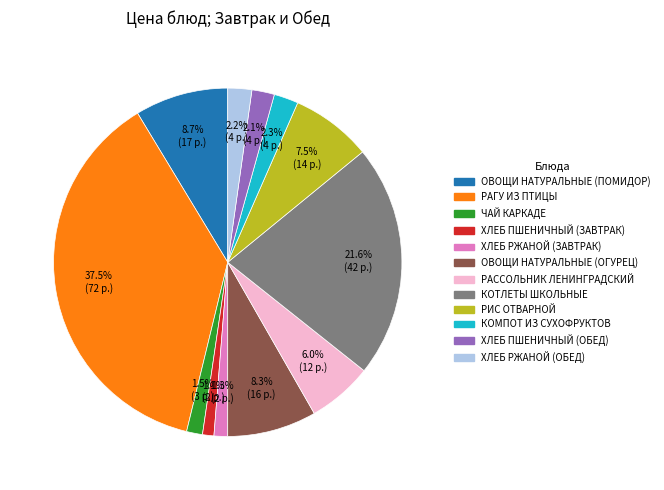

Approximately how many times larger is the value at ХЛЕБ РЖАНОЙ (ОБЕД) compared to РИС ОТВАРНОЙ?

0.3